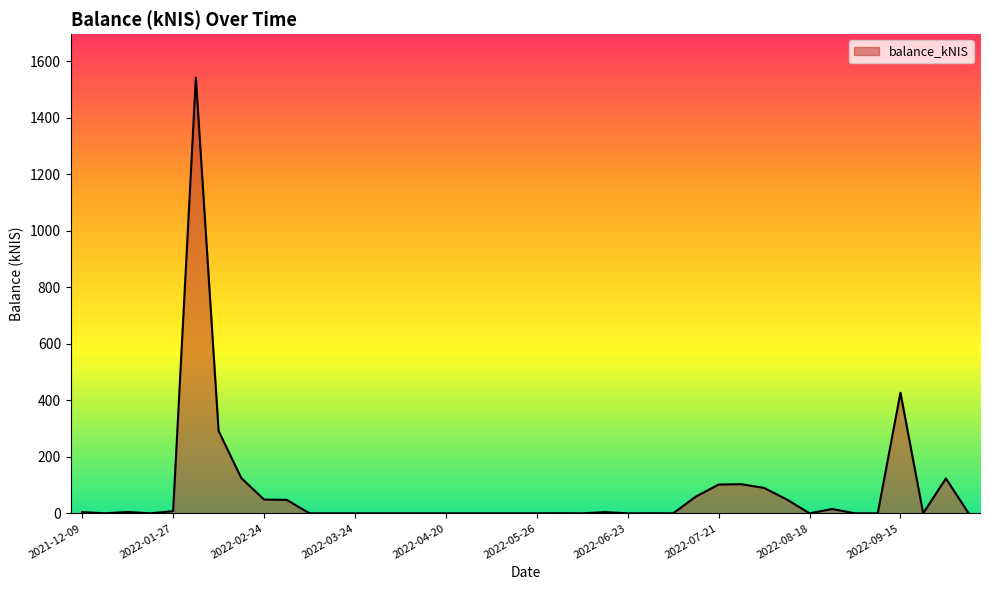

What is the difference between the maximum and minimum values?

1541.3